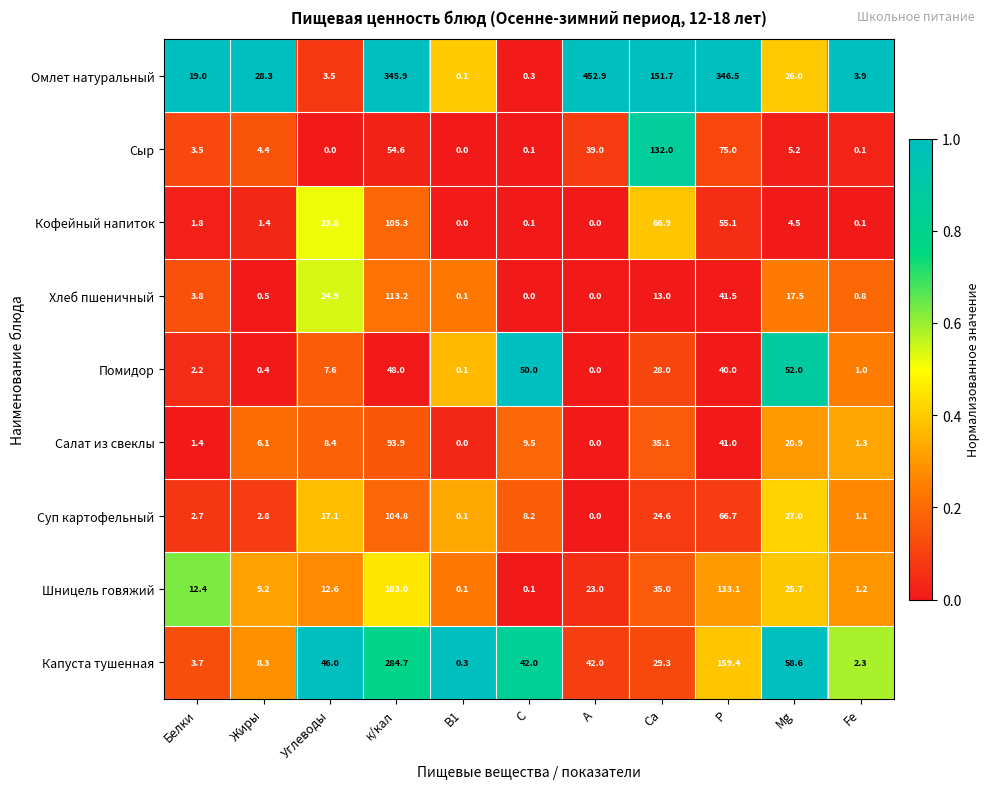

What is the maximum value shown in the chart?

452.9